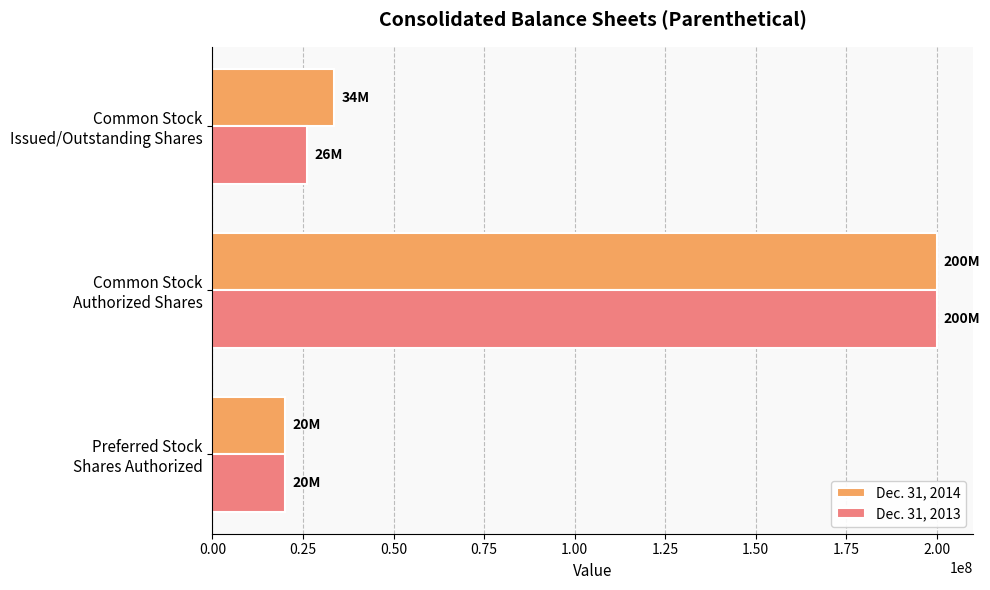

How many series are shown in this chart?

2